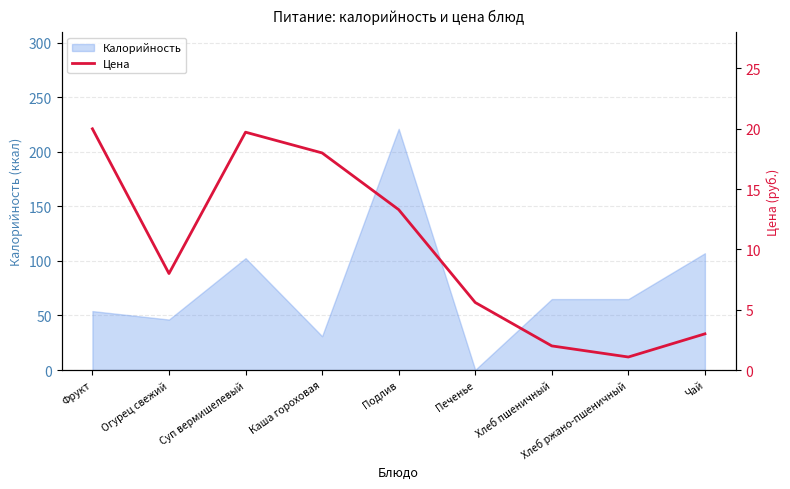

Is it true that Калорийность equals 65.0 at Хлеб ржано-пшеничный?

True